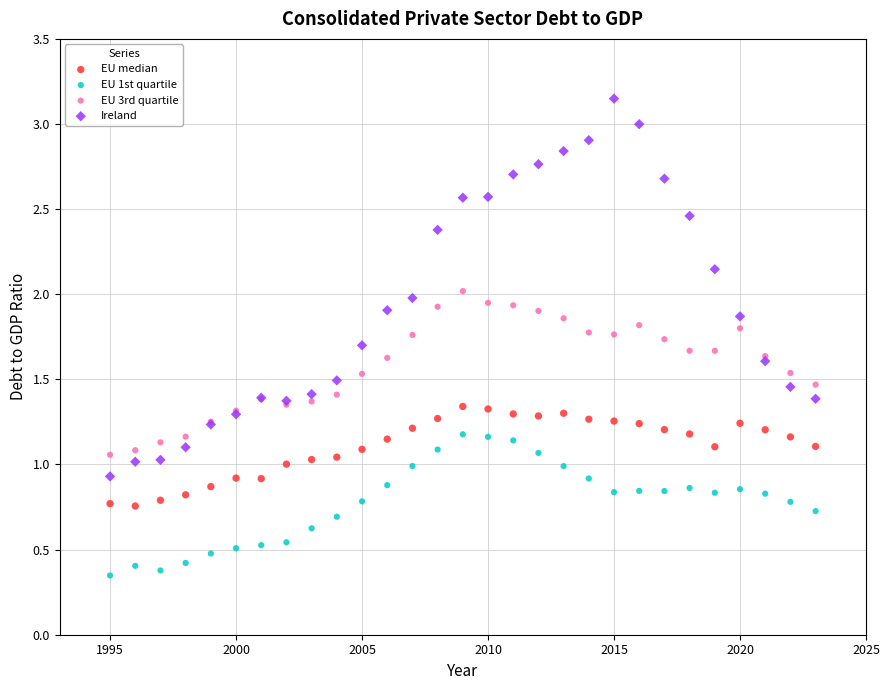

What is the X range (max minus min) for the scatter plot?

28.0